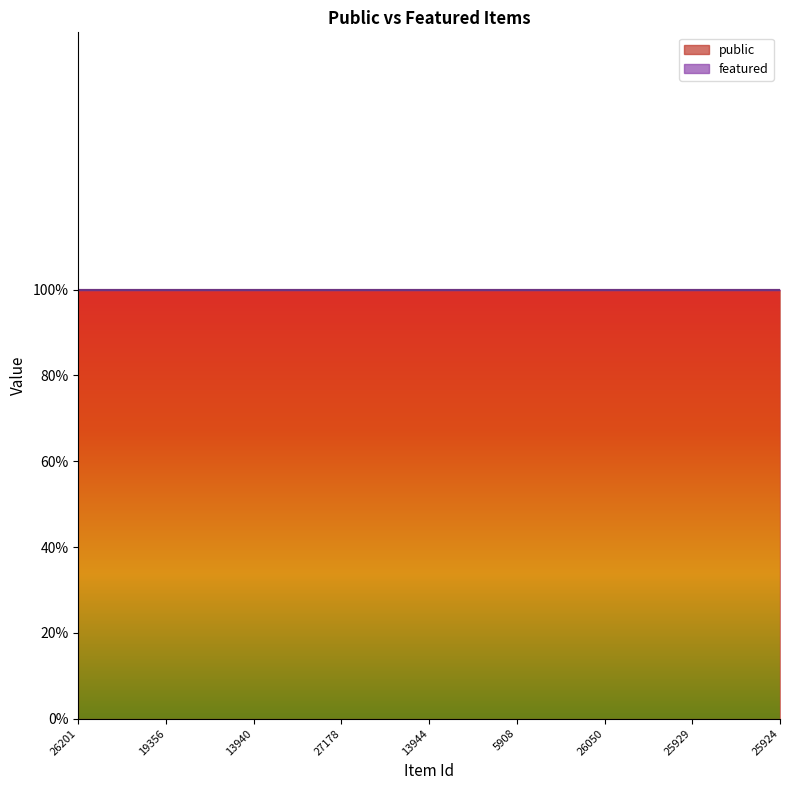

True or false: public and featured cross at least once.

False